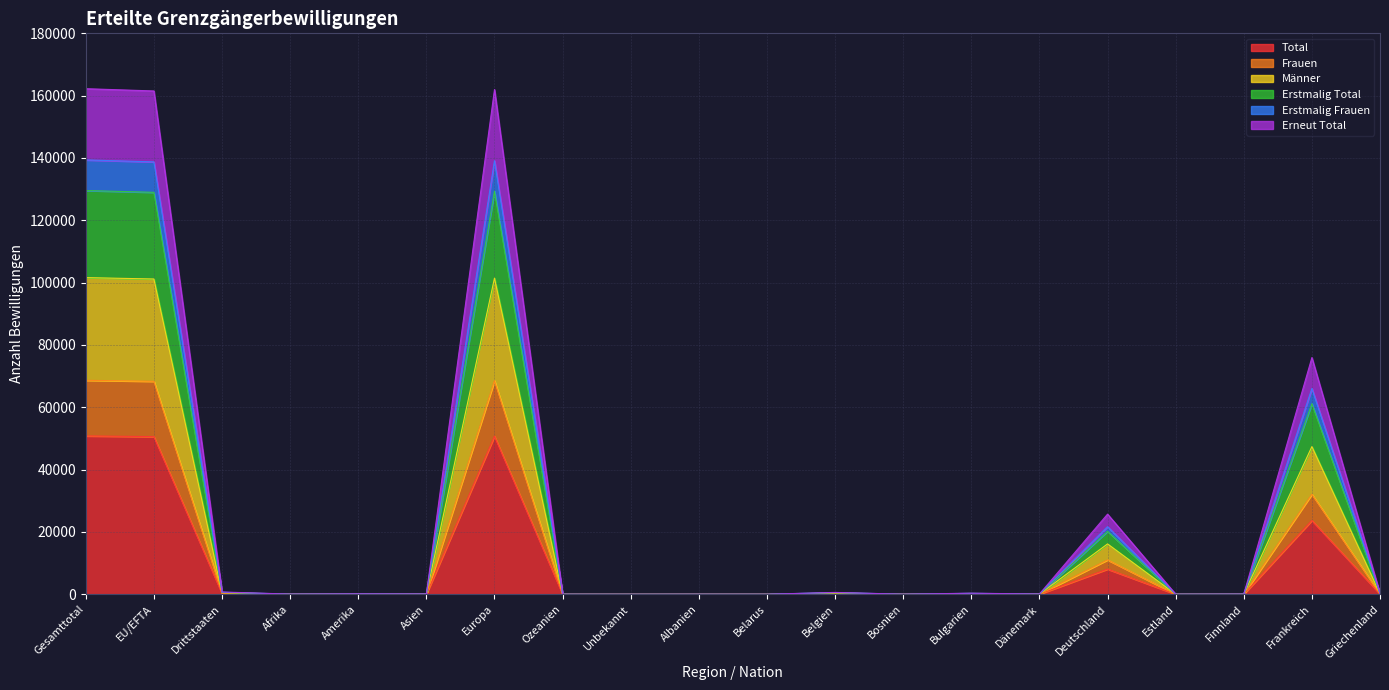

What is the difference between the highest and lowest values at Afrika?

32